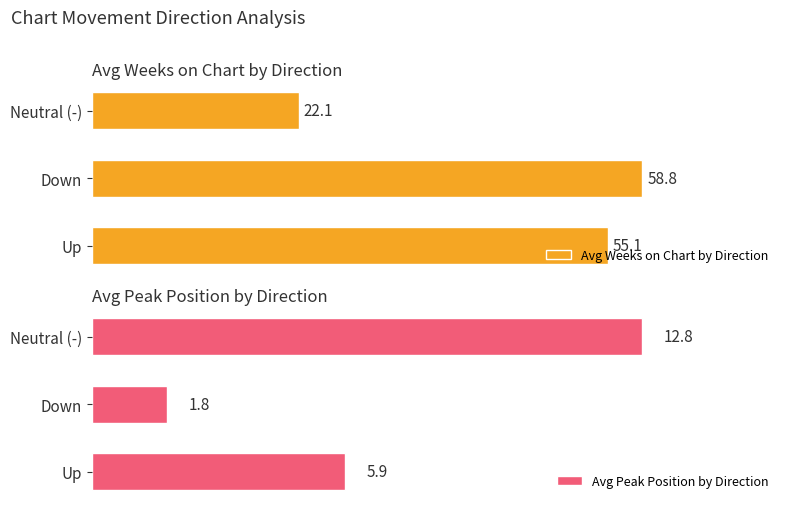

Is it true that Avg Weeks on Chart by Direction equals 75.9 at Up?

False